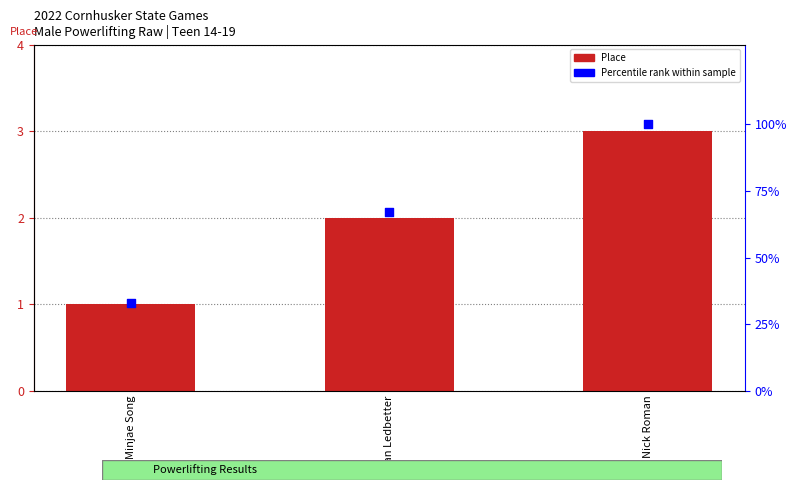

Which series reaches the maximum Y coordinate?

Percentile rank within sample